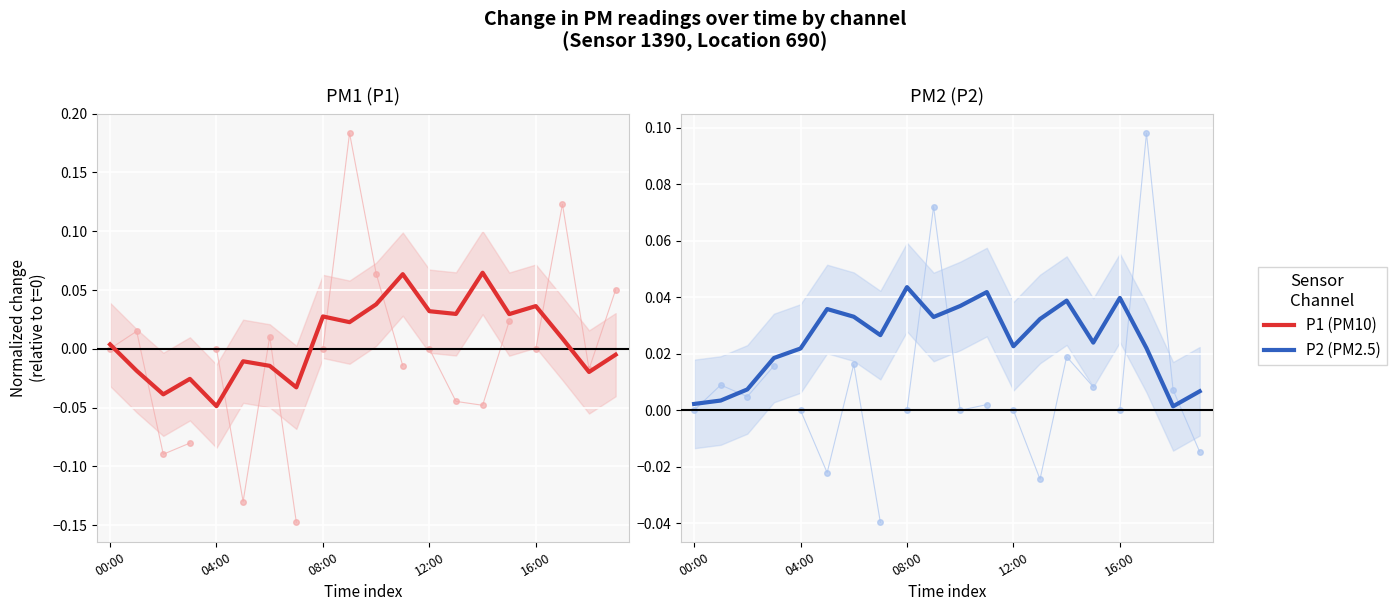

Reading right to left, what are all the values shown in this chart?

P1: -0.0	-0.0	0.0	0.0	0.0	0.1	0.0	0.0	0.1	0.0	0.0	0.0	-0.0	-0.0	-0.0	-0.0	-0.0	-0.0	-0.0	0.0
P2: 0.0	0.0	0.0	0.0	0.0	0.0	0.0	0.0	0.0	0.0	0.0	0.0	0.0	0.0	0.0	0.0	0.0	0.0	0.0	0.0